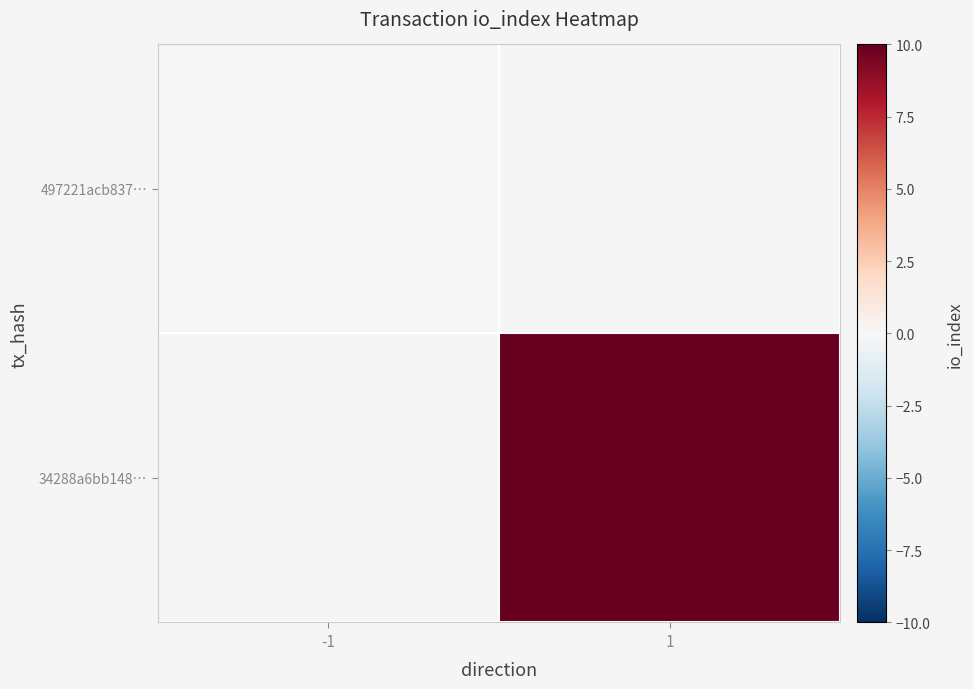

Where is 497221acb837… nearest to the value 0?

-1